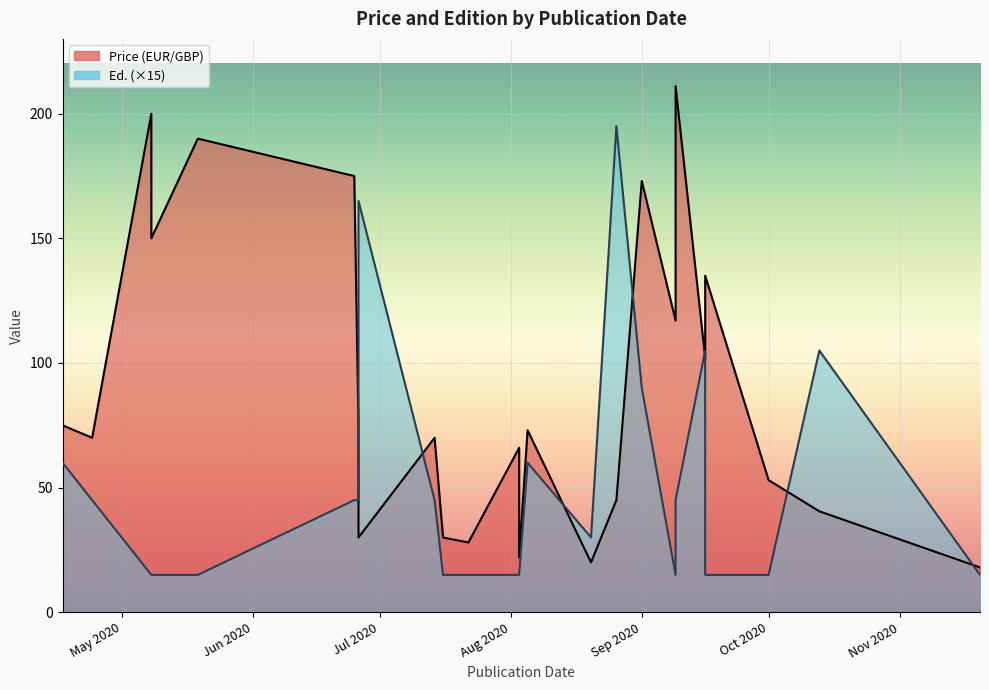

How many lines are shown in the chart?

2